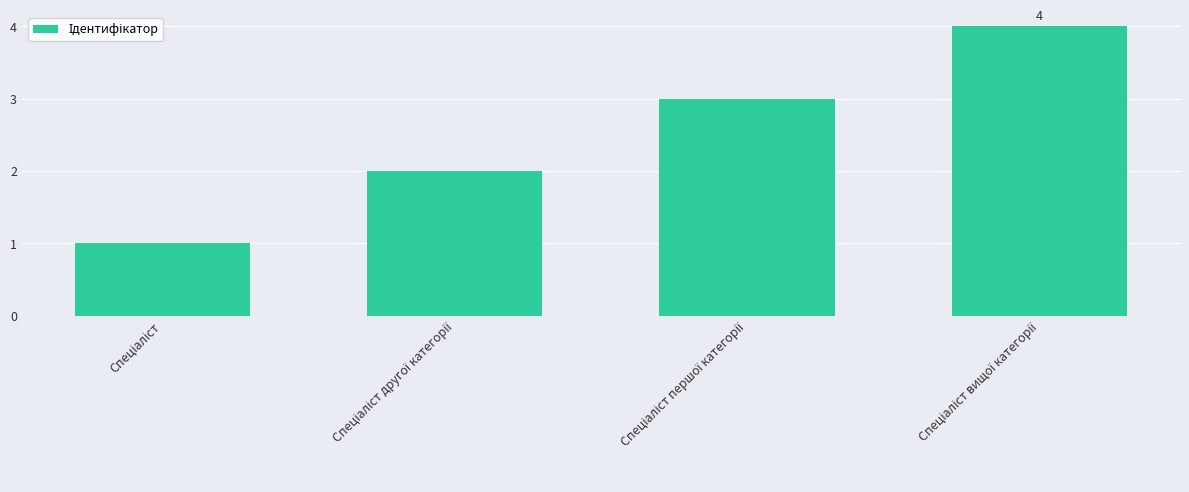

Reading right to left, what are all the values shown in this chart?

4	3	2	1